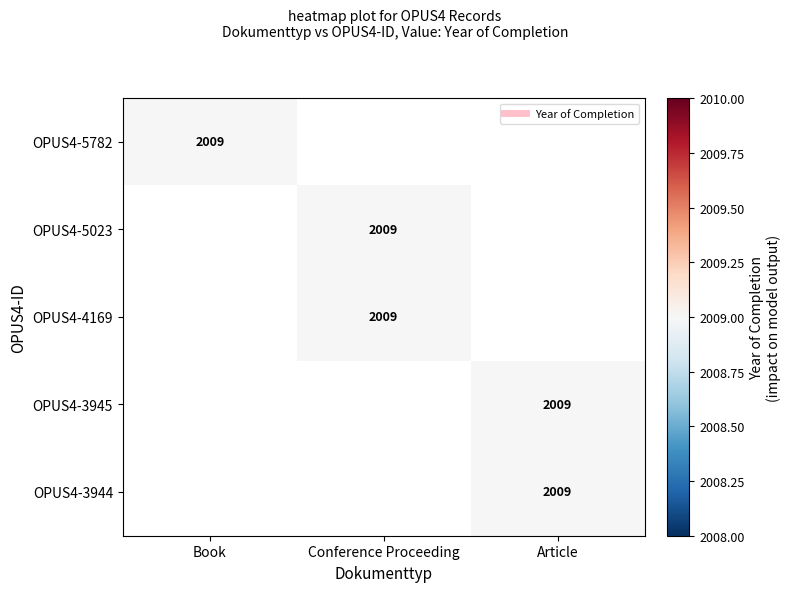

At which category does the chart reach its minimum across all series?

Conference Proceeding